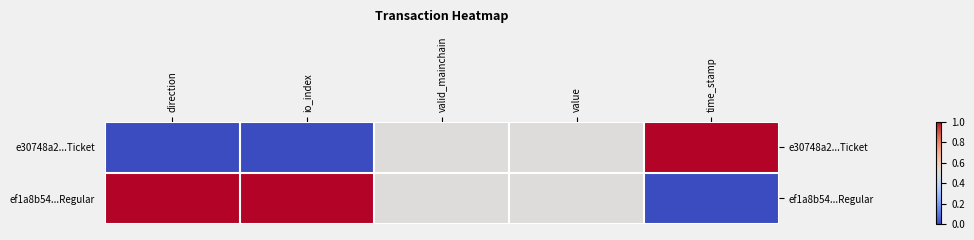

Reading left to right, extract all data points from this chart.

e30748a2...Ticket: direction=0.0	io_index=0.0	valid_mainchain=0.5	value=0.5	time_stamp=1.0
ef1a8b54...Regular: direction=1.0	io_index=1.0	valid_mainchain=0.5	value=0.5	time_stamp=0.0